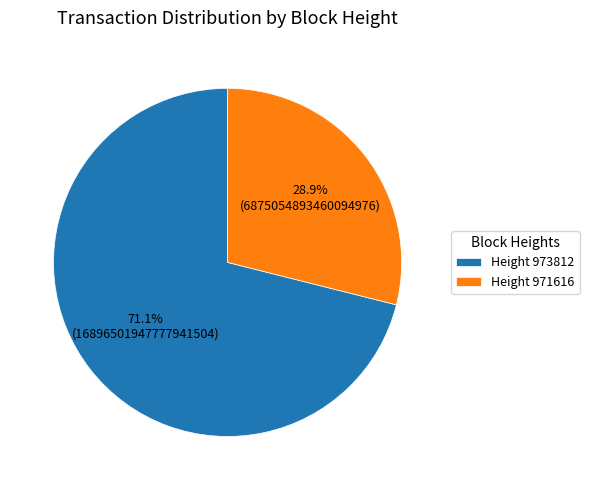

What portion of the pie excludes Height 971616?

71.1%